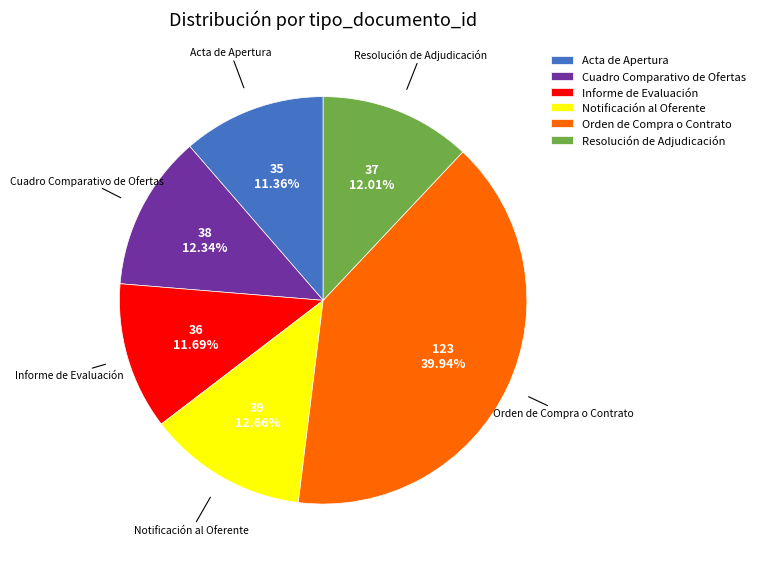

Which category has the biggest portion of the pie?

Orden de Compra o Contrato